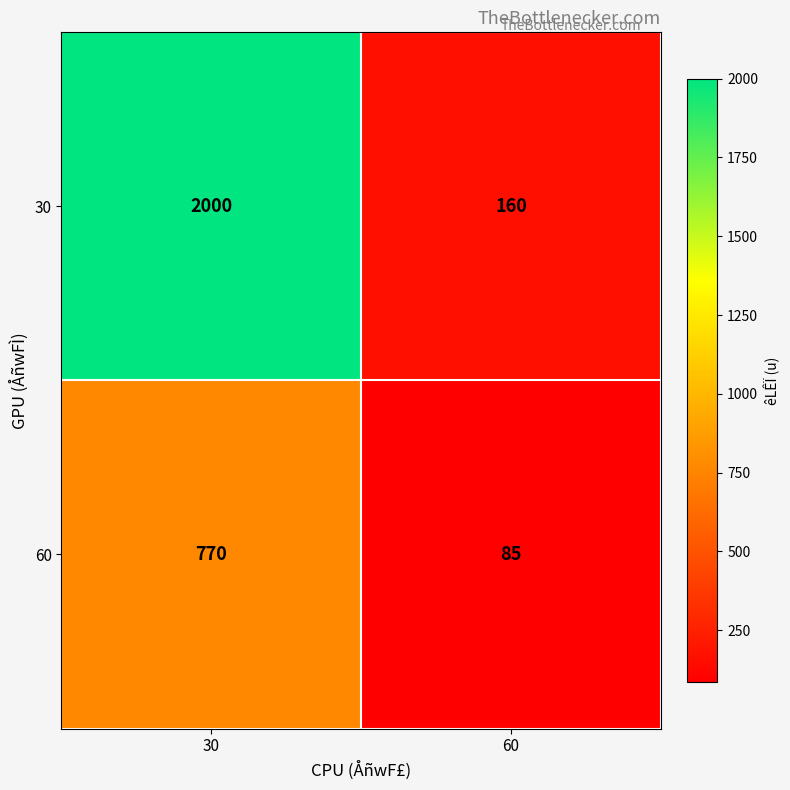

At how many categories does at least one series exceed 1162?

1